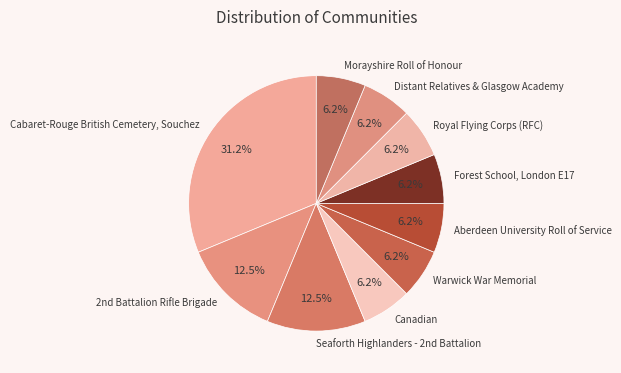

What percentage is the Canadian slice, to the nearest percent?

6%